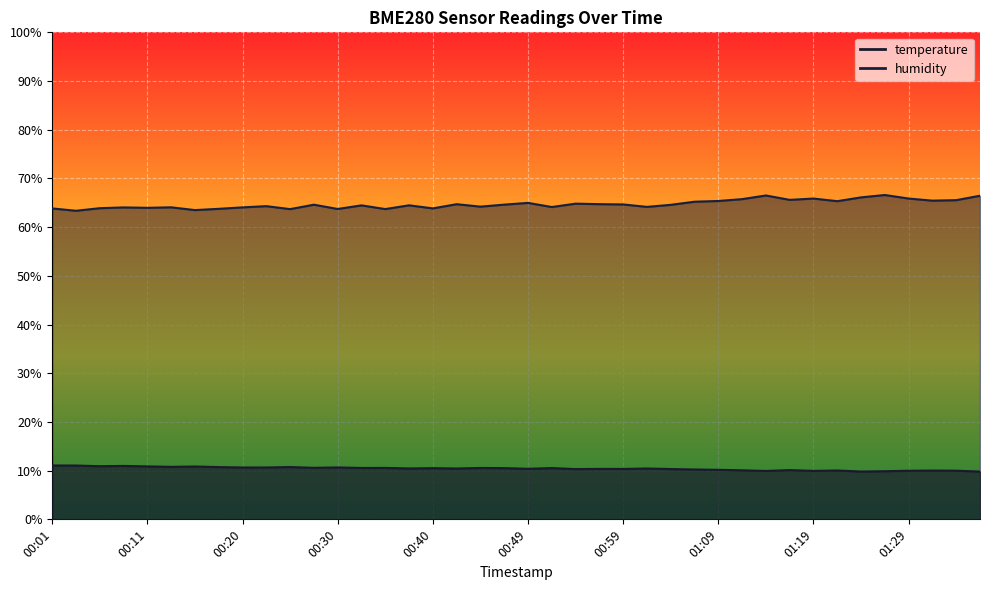

What is the sum of all humidity values?

2588.6